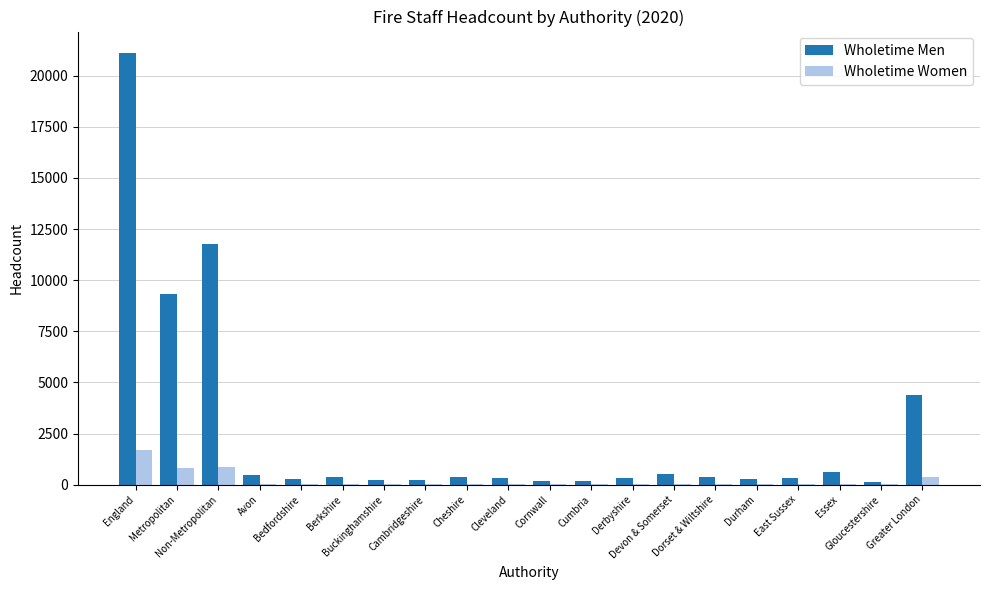

Are the bars horizontal?

No